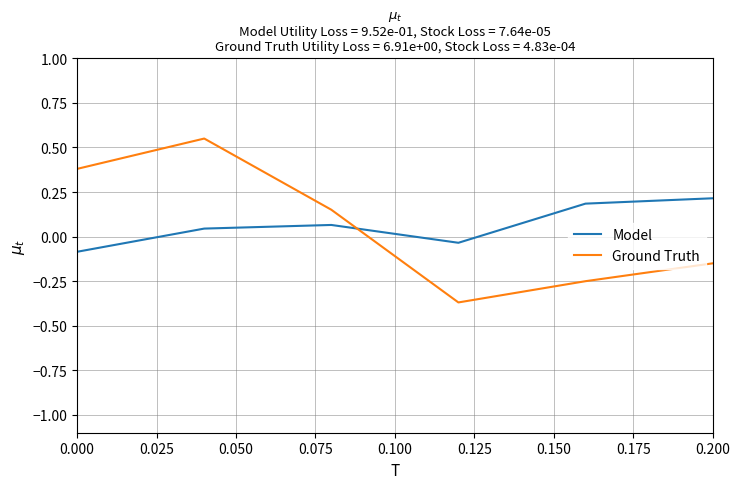

How many times do Ground Truth and Model cross each other?

1